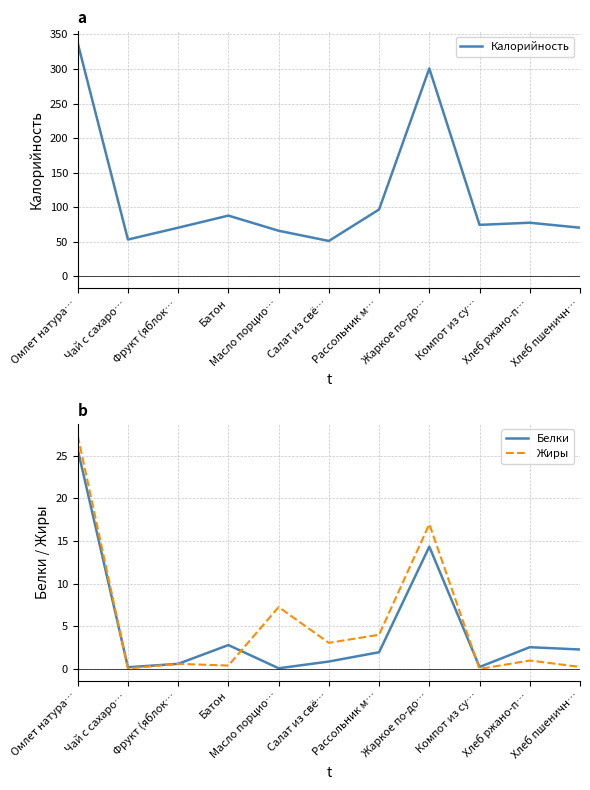

What is the difference between the maximum and minimum values in the Жиры series?

27.4